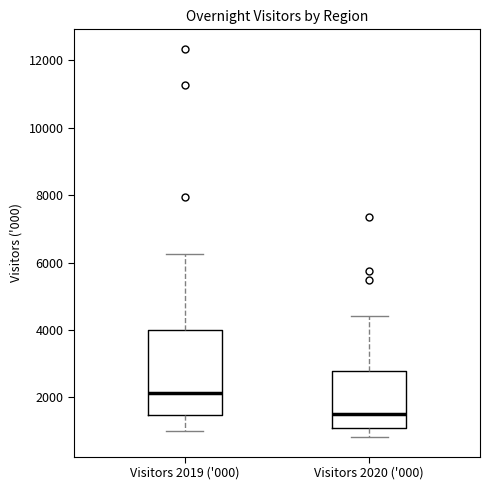

Where does the median line of the box for Visitors 2020 ('000) sit on the y-axis? The values are not printed on the chart, so give them approximately, as read against the axis.

1600